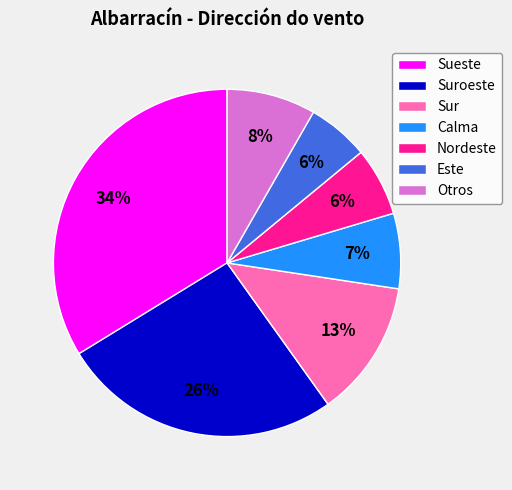

How many slices are in this pie chart?

7